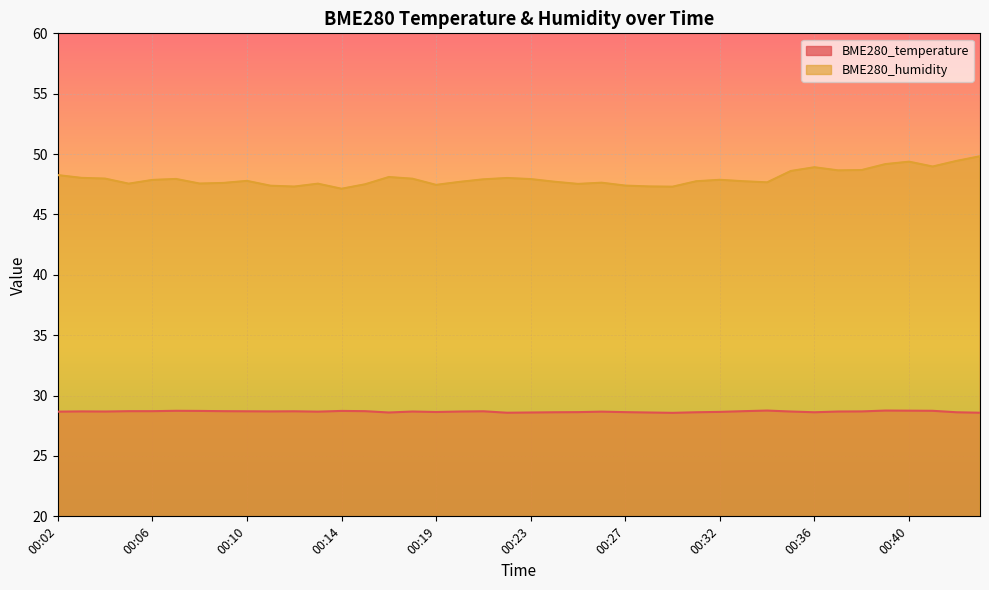

At which category is the sum across all series the highest?

00:43